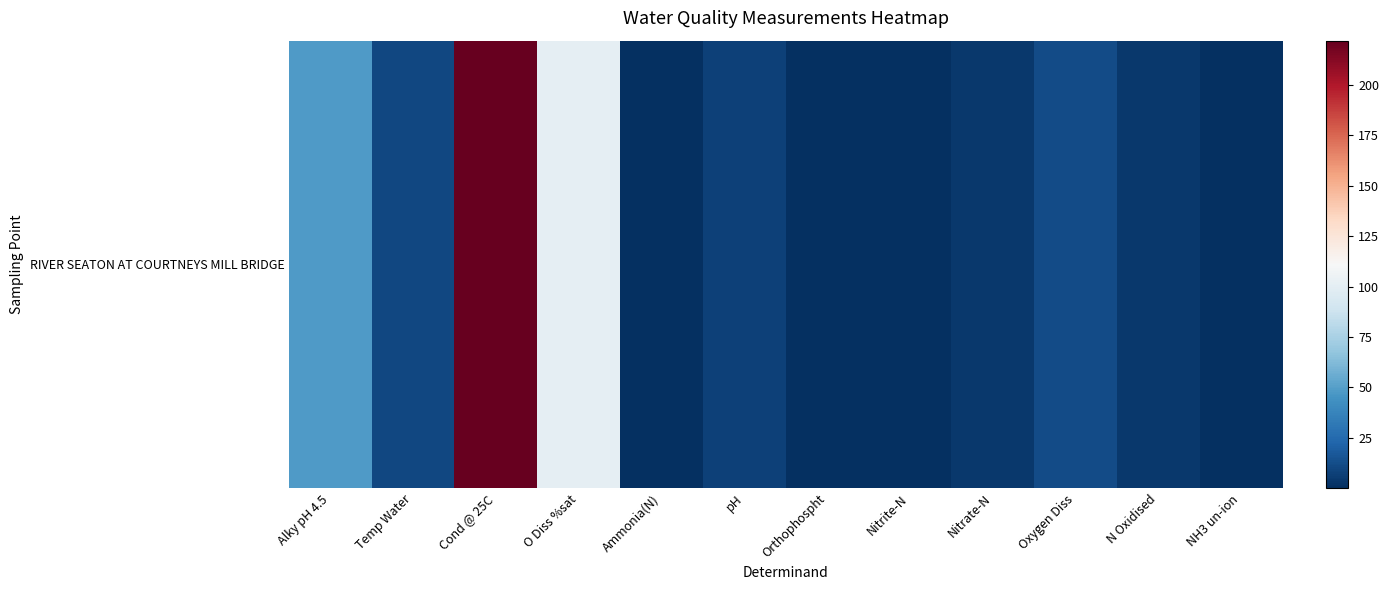

List the labels in order of value, smallest first.

NH3 un-ion, Nitrite-N, Orthophospht, Ammonia(N), Nitrate-N, N Oxidised, pH, Temp Water, Oxygen Diss, Alky pH 4.5, O Diss %sat, Cond @ 25C